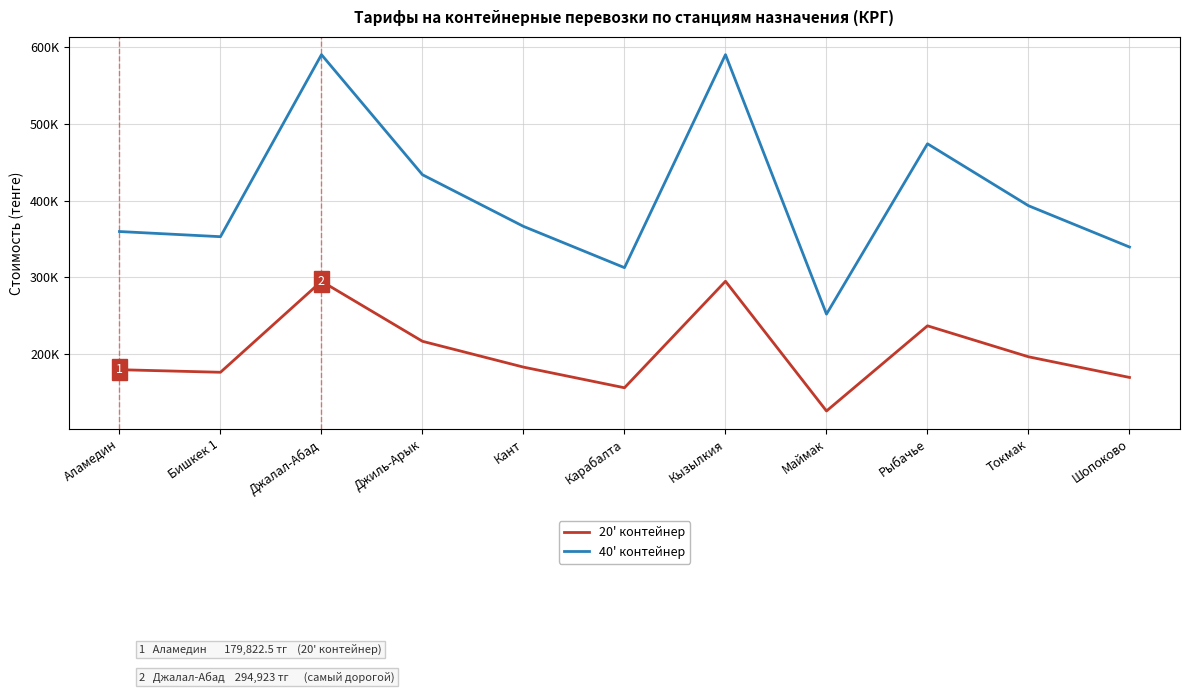

Where is the first local maximum for 20' контейнер?

Джалал-Абад